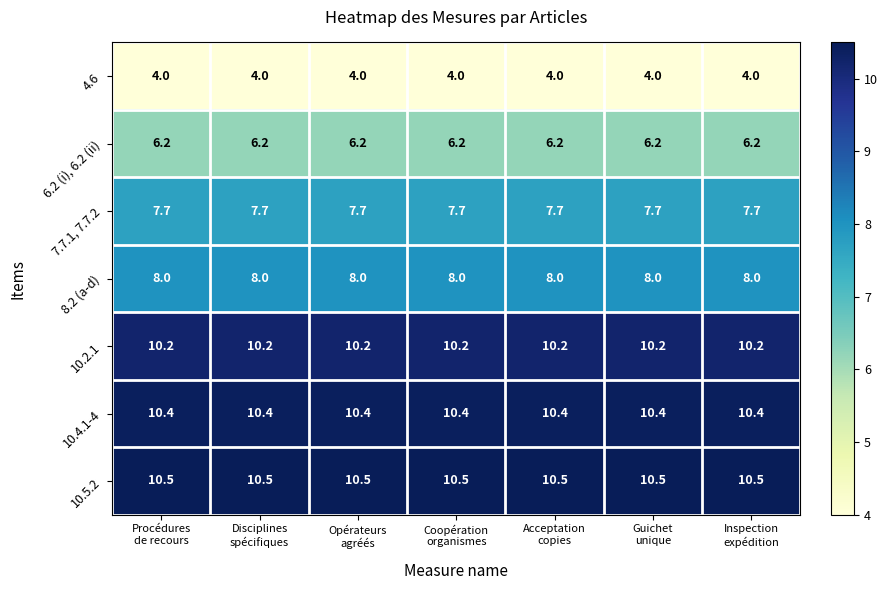

At how many categories does at least one series exceed 7?

7